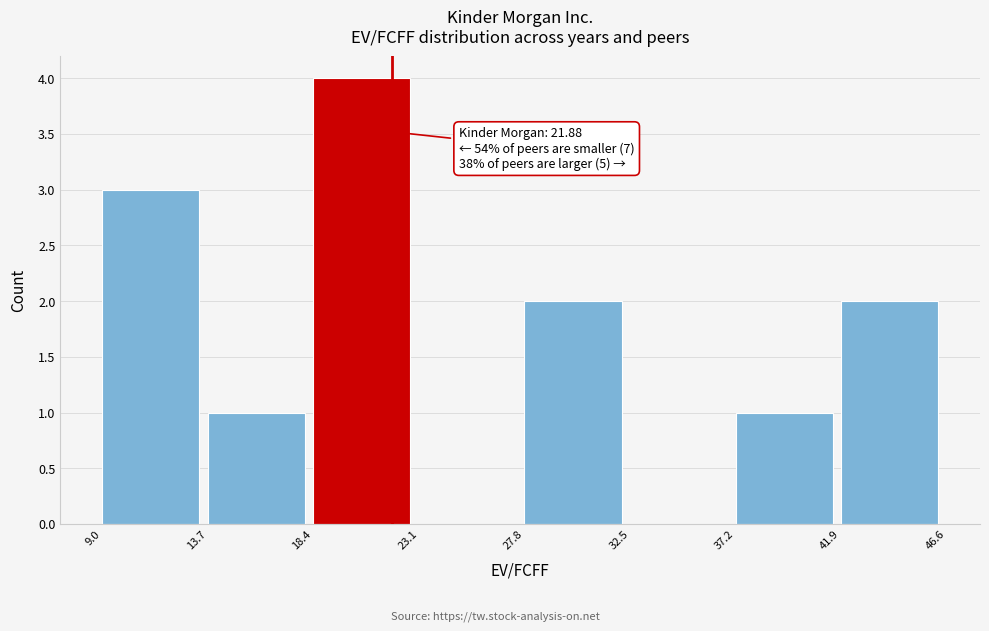

Over which range of the x-axis is the bar tallest?

18.4 to 23.1